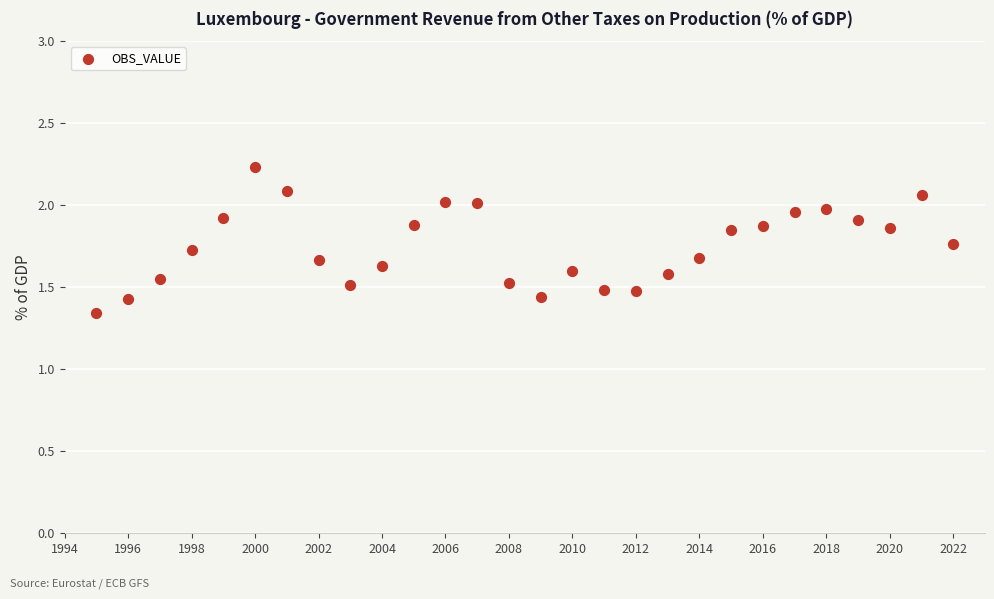

What is the range of X values (max minus min)?

27.0